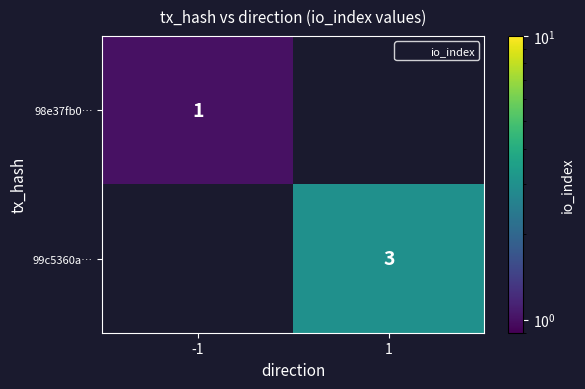

Where is 98e37fb0… nearest to the value 1?

-1